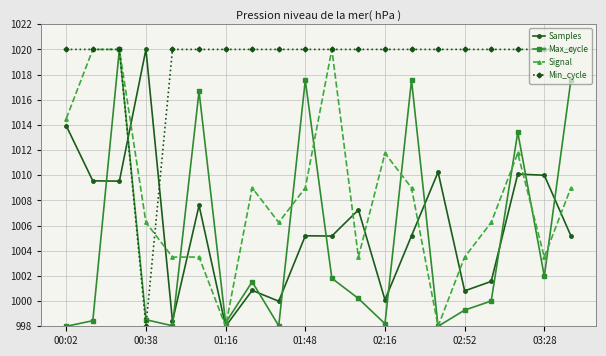

What is the value of the Signal point at the 7th from the left?

998.0